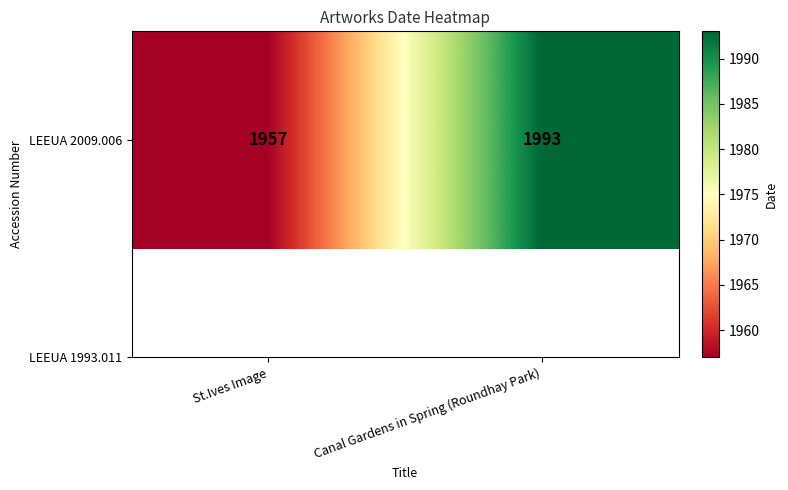

Rank the categories by value from highest to lowest.

Canal Gardens in Spring (Roundhay Park), St.Ives Image